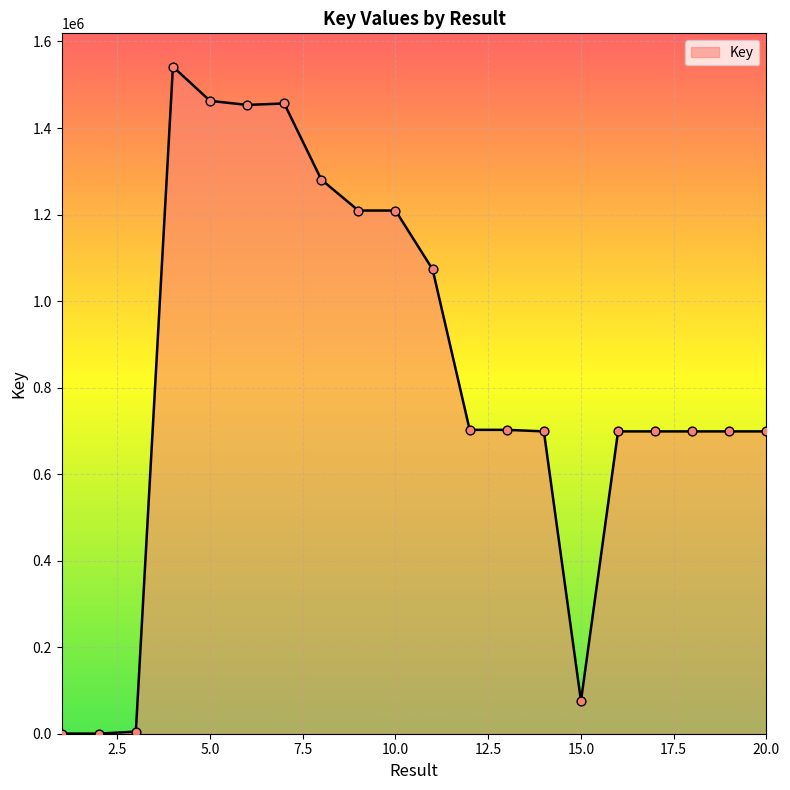

What is the greatest value displayed?

1541732